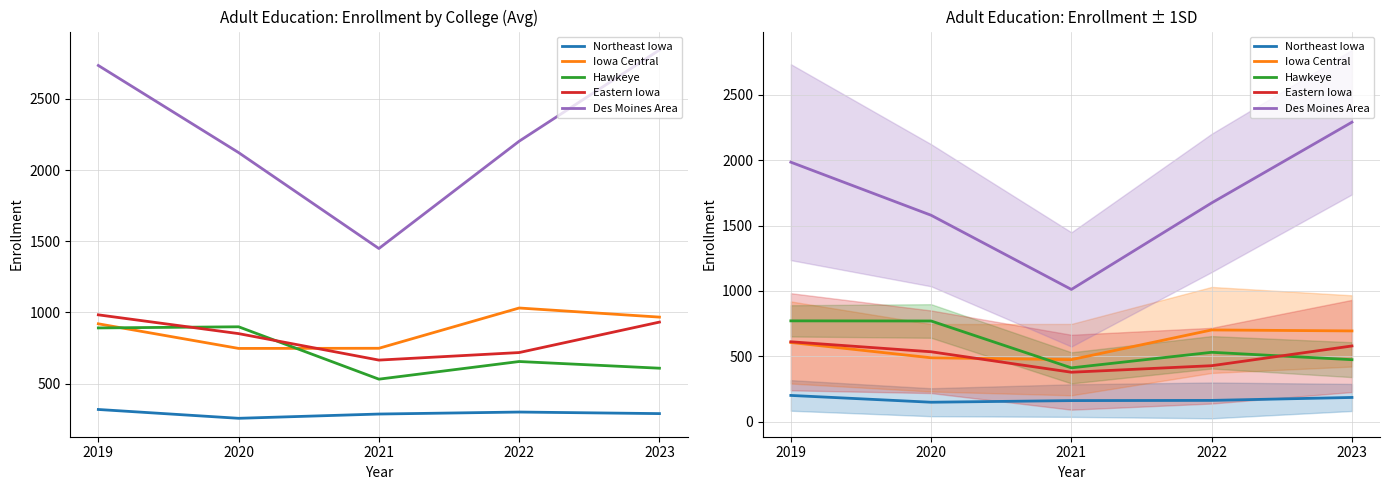

What are all the series names shown in the legend?

Northeast Iowa, Iowa Central, Hawkeye, Eastern Iowa, Des Moines Area